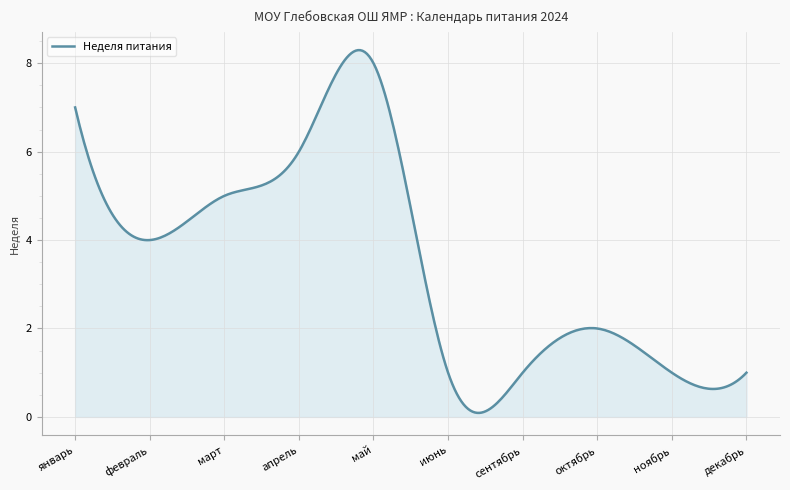

What is the difference between the maximum and minimum values?

8.2